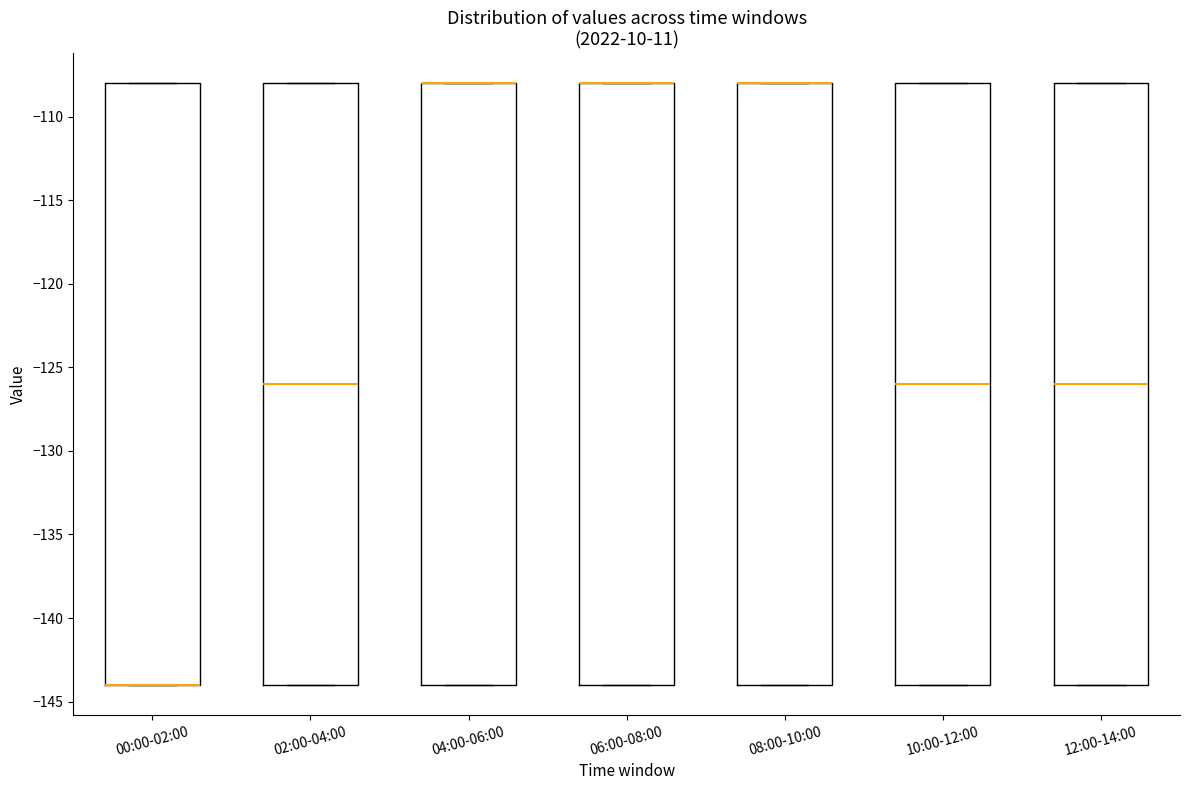

Reading left to right, read every box against the y-axis: the position of its median line, the range the box covers, and the ends of its whiskers. The values are not printed on the chart, so give them approximately, as read against the axis.

00:00-02:00: median -144 (drawn on the box's lower edge), box -144 to -108, whiskers -144 to -108
02:00-04:00: median -126, box -144 to -108, whiskers -144 to -108
04:00-06:00: median -108 (drawn on the box's upper edge), box -144 to -108, whiskers -144 to -108
06:00-08:00: median -108 (drawn on the box's upper edge), box -144 to -108, whiskers -144 to -108
08:00-10:00: median -108 (drawn on the box's upper edge), box -144 to -108, whiskers -144 to -108
10:00-12:00: median -126, box -144 to -108, whiskers -144 to -108
12:00-14:00: median -126, box -144 to -108, whiskers -144 to -108